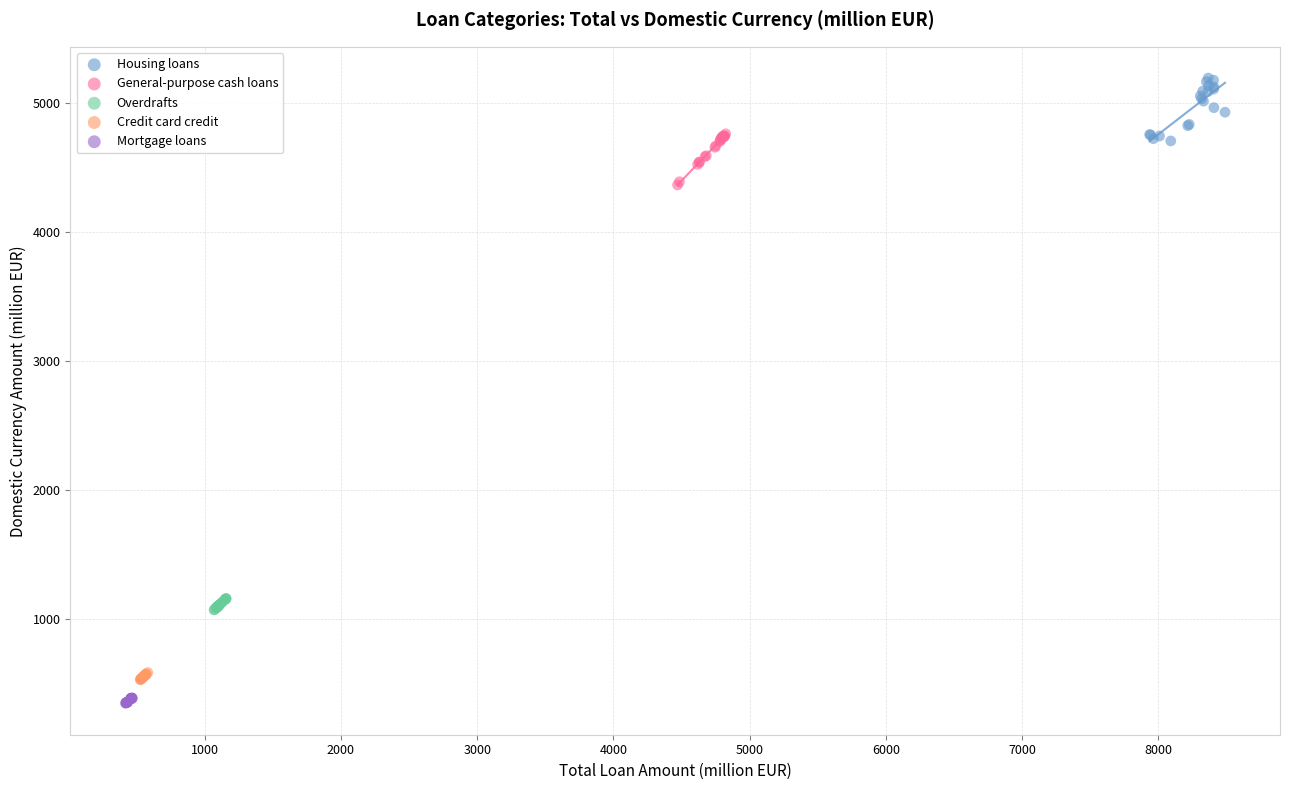

Which series has the widest spread of Y values?

Housing loans